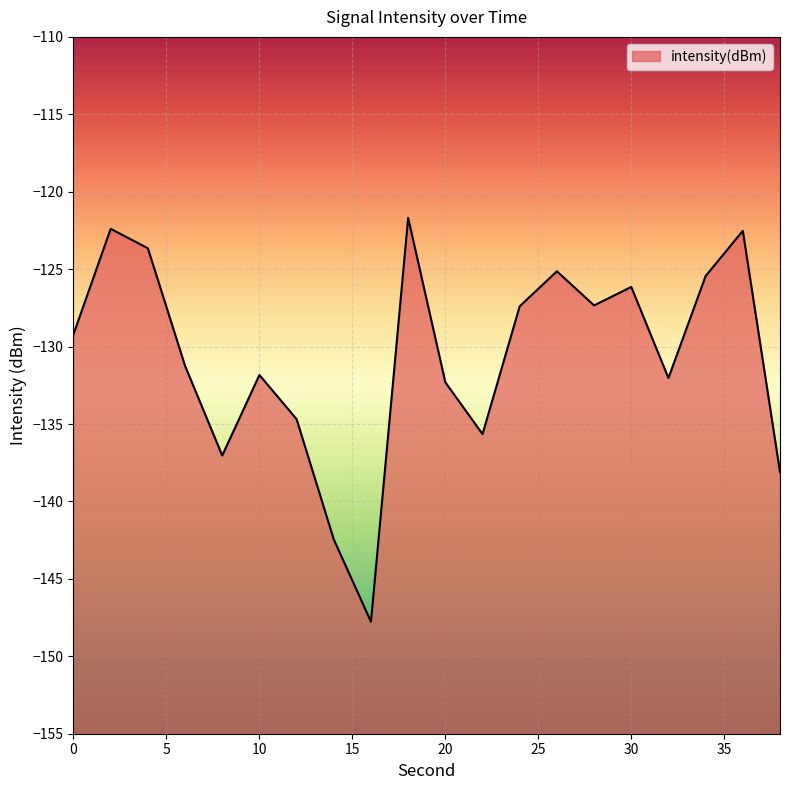

What is the difference between the maximum and minimum values?

26.1